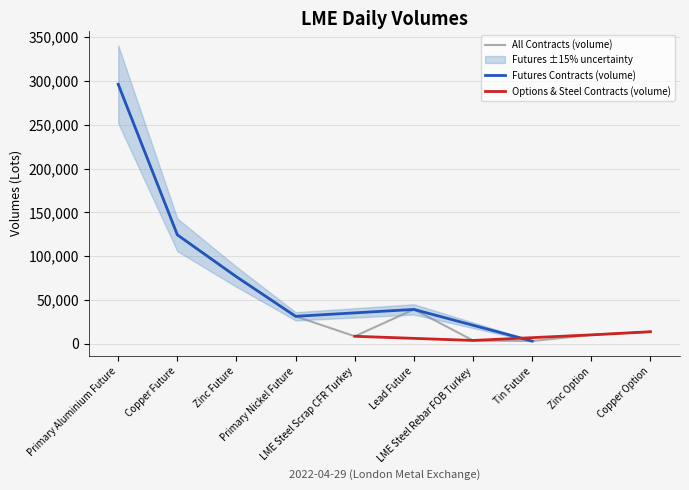

Does the chart have visible grid lines?

Yes